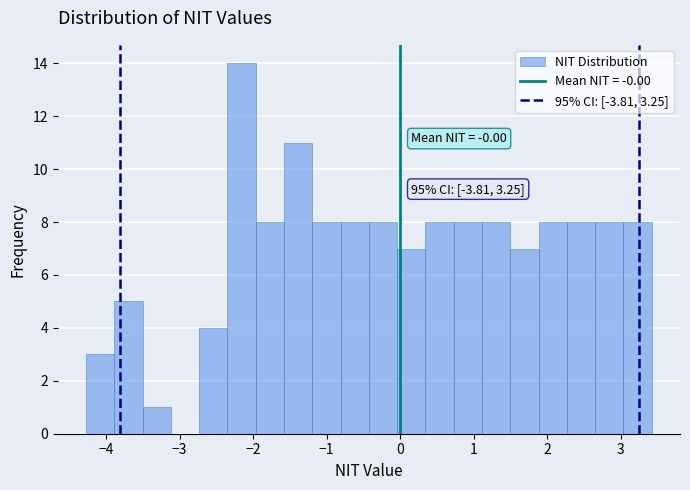

Around what value on the x-axis is the tallest bar? Give the approximate position of its centre, as read against the axis.

-2.2